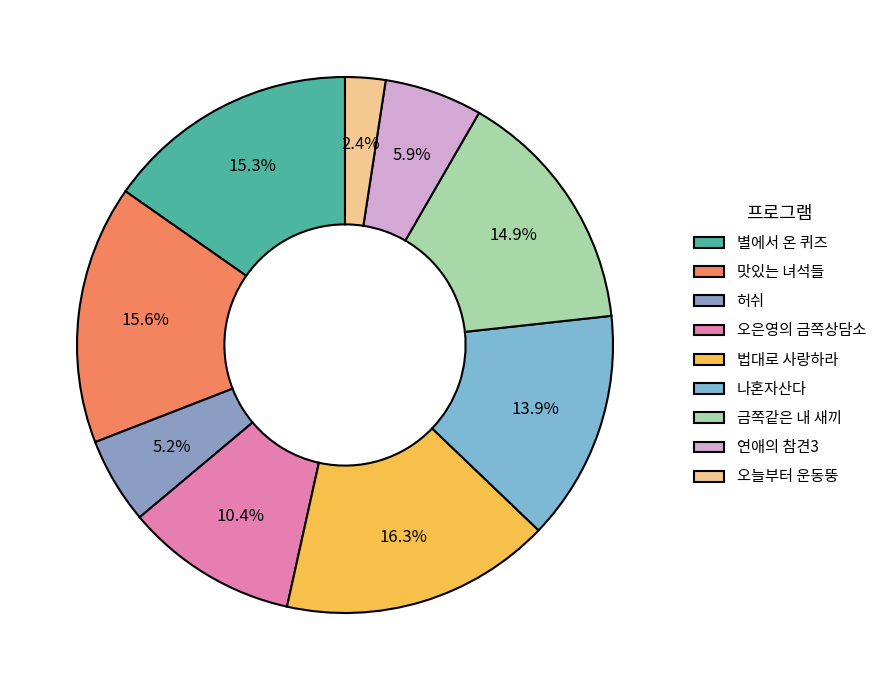

How many segments does this pie chart have?

9